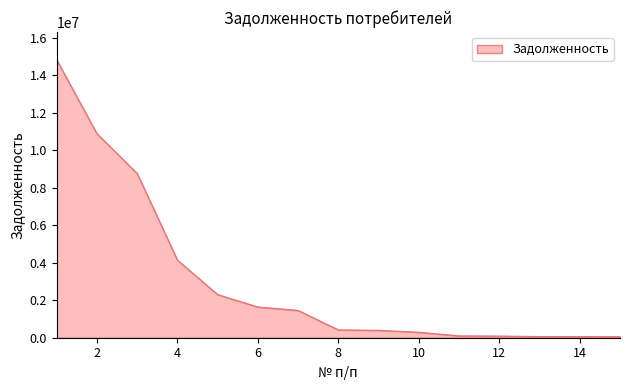

What is the difference between the maximum and minimum values?

14764667.5